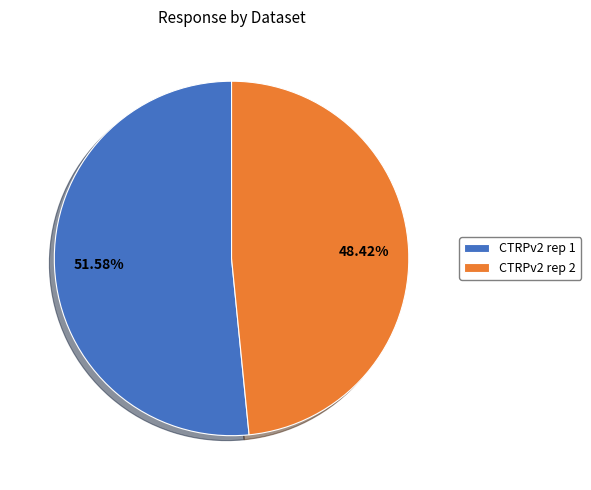

Rank the categories by value from lowest to highest.

CTRPv2 rep 2, CTRPv2 rep 1